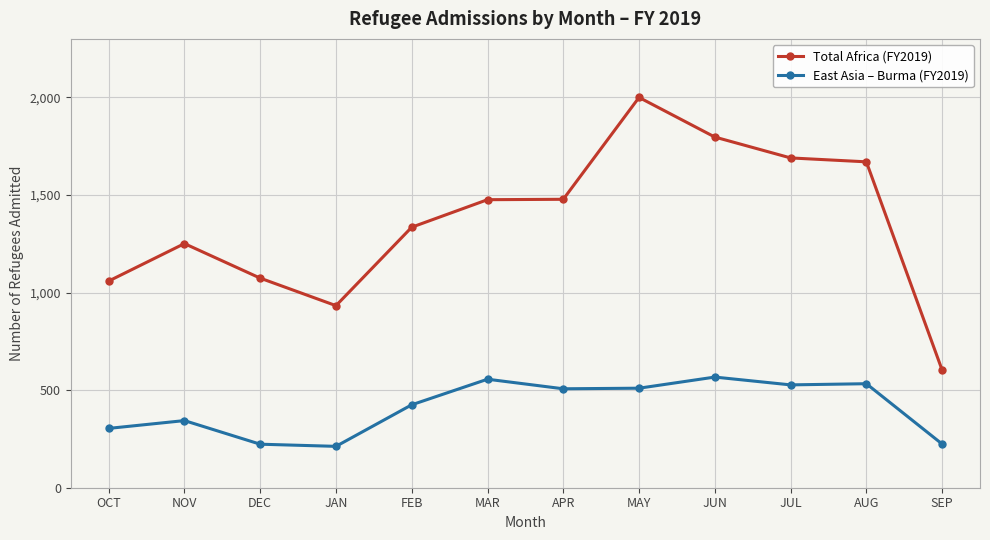

The East Asia – Burma (FY2019) series shows 212 at JAN. True or false?

True